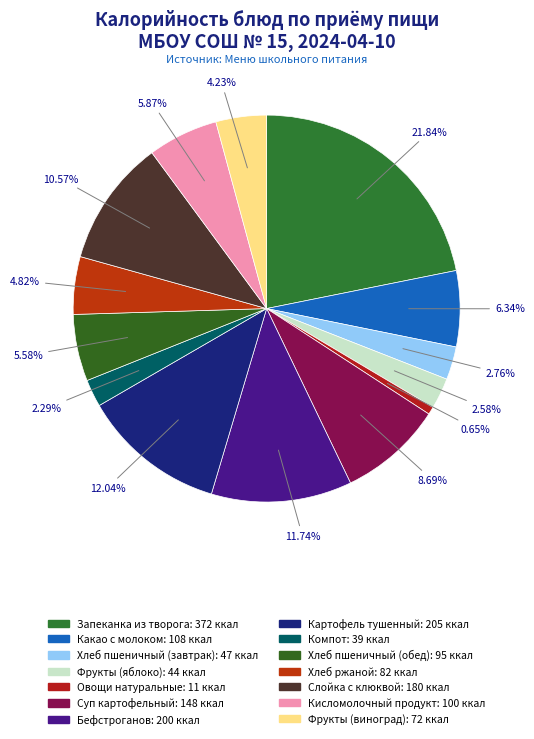

How many segments does this pie chart have?

14